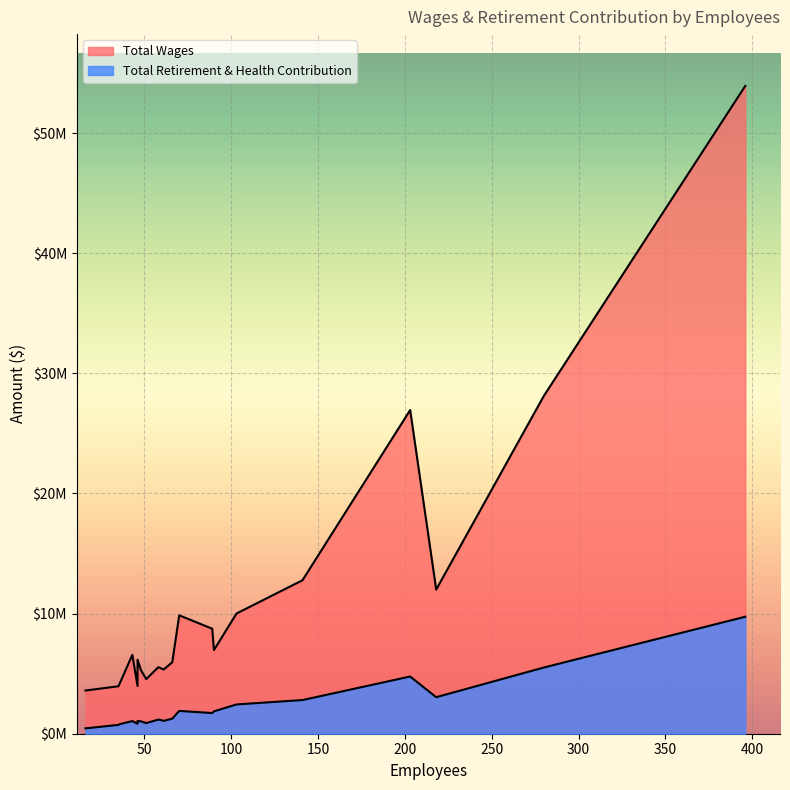

Which series has the widest spread of values?

Total Wages